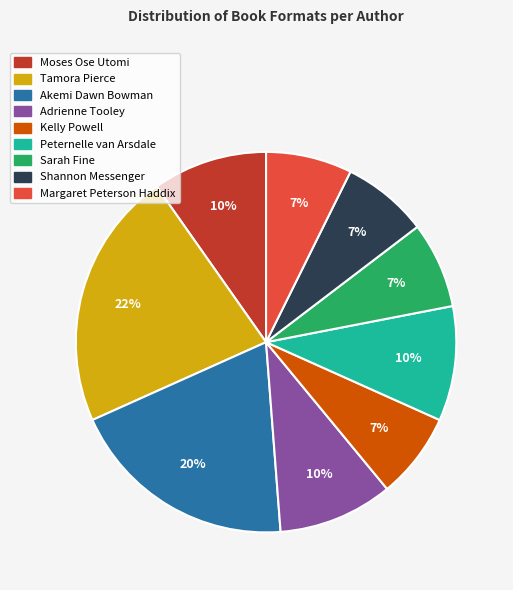

Is there a majority slice in this chart?

No